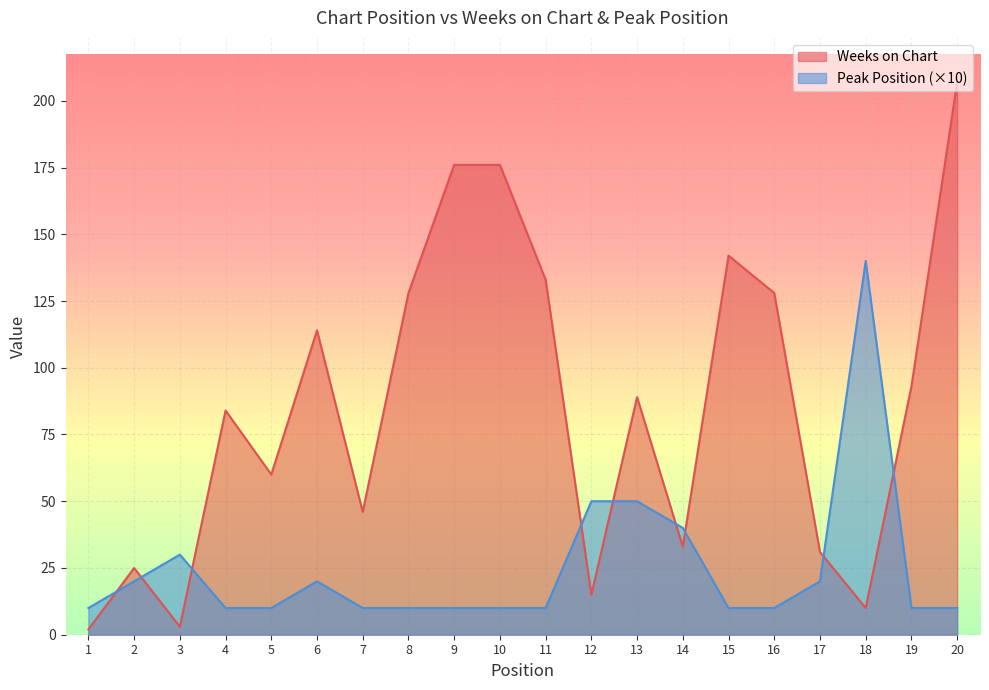

Between 12 and 19, which series saw the biggest shift?

Weeks on Chart